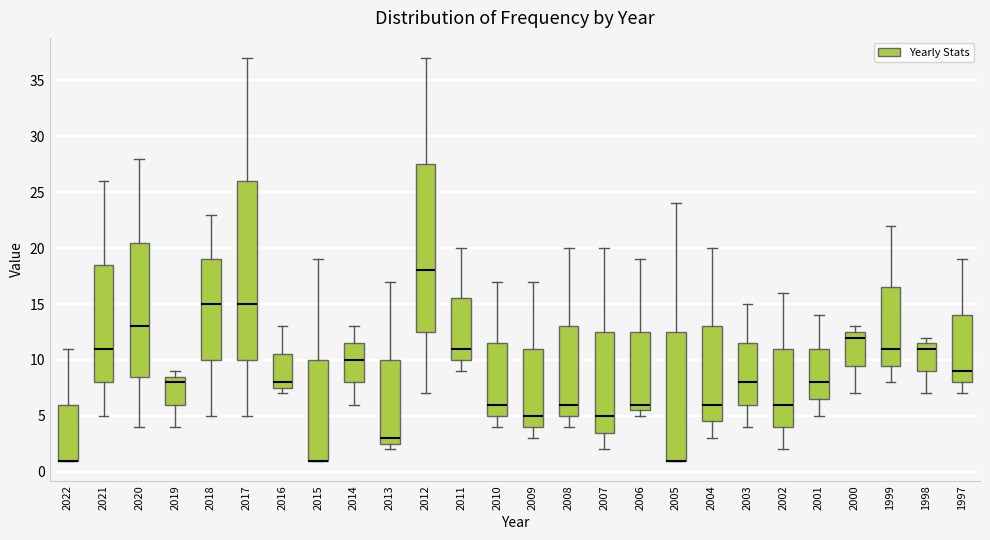

Reading left to right, read every box against the y-axis: the position of its median line, the range the box covers, and the ends of its whiskers. The values are not printed on the chart, so give them approximately, as read against the axis.

2022: median 1.0 (drawn on the box's lower edge), box 1.0 to 6.0, whiskers 1.0 to 11.0
2021: median 11.0, box 8.0 to 18.5, whiskers 5.0 to 26.0
2020: median 13.0, box 8.5 to 20.5, whiskers 4.0 to 28.0
2019: median 8.0, box 6.0 to 8.5, whiskers 4.0 to 9.0
2018: median 15.0, box 10.0 to 19.0, whiskers 5.0 to 23.0
2017: median 15.0, box 10.0 to 26.0, whiskers 5.0 to 37.0
2016: median 8.0, box 7.5 to 10.5, whiskers 7.0 to 13.0
2015: median 1.0 (drawn on the box's lower edge), box 1.0 to 10.0, whiskers 1.0 to 19.0
2014: median 10.0, box 8.0 to 11.5, whiskers 6.0 to 13.0
2013: median 3.0, box 2.5 to 10.0, whiskers 2.0 to 17.0
2012: median 18.0, box 12.5 to 27.5, whiskers 7.0 to 37.0
2011: median 11.0, box 10.0 to 15.5, whiskers 9.0 to 20.0
2010: median 6.0, box 5.0 to 11.5, whiskers 4.0 to 17.0
2009: median 5.0, box 4.0 to 11.0, whiskers 3.0 to 17.0
2008: median 6.0, box 5.0 to 13.0, whiskers 4.0 to 20.0
2007: median 5.0, box 3.5 to 12.5, whiskers 2.0 to 20.0
2006: median 6.0, box 5.5 to 12.5, whiskers 5.0 to 19.0
2005: median 1.0 (drawn on the box's lower edge), box 1.0 to 12.5, whiskers 1.0 to 24.0
2004: median 6.0, box 4.5 to 13.0, whiskers 3.0 to 20.0
2003: median 8.0, box 6.0 to 11.5, whiskers 4.0 to 15.0
2002: median 6.0, box 4.0 to 11.0, whiskers 2.0 to 16.0
2001: median 8.0, box 6.5 to 11.0, whiskers 5.0 to 14.0
2000: median 12.0, box 9.5 to 12.5, whiskers 7.0 to 13.0
1999: median 11.0, box 9.5 to 16.5, whiskers 8.0 to 22.0
1998: median 11.0, box 9.0 to 11.5, whiskers 7.0 to 12.0
1997: median 9.0, box 8.0 to 14.0, whiskers 7.0 to 19.0